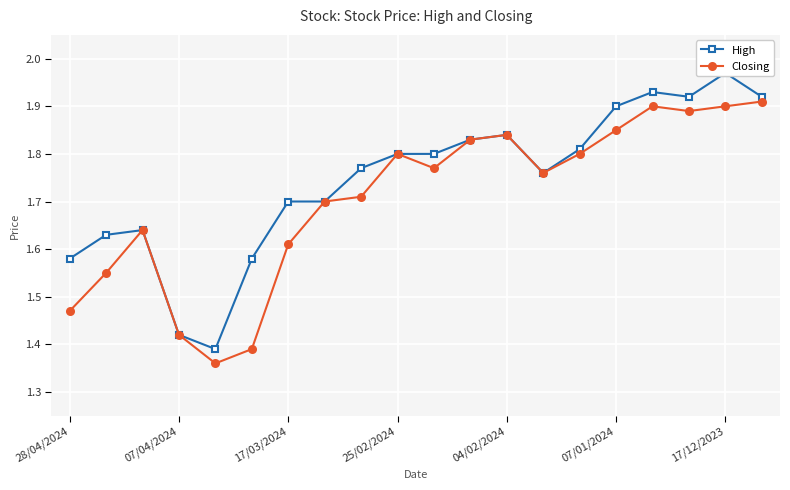

Is it true that Closing equals 2.7 at 04/02/2024?

False